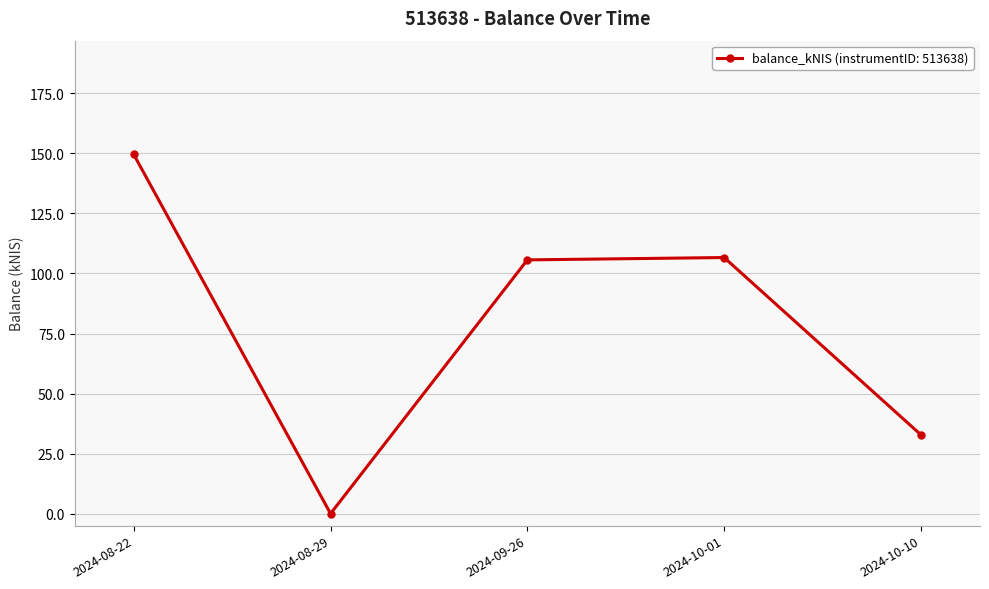

Which has a higher value, 2024-10-10 or 2024-10-01?

2024-10-01